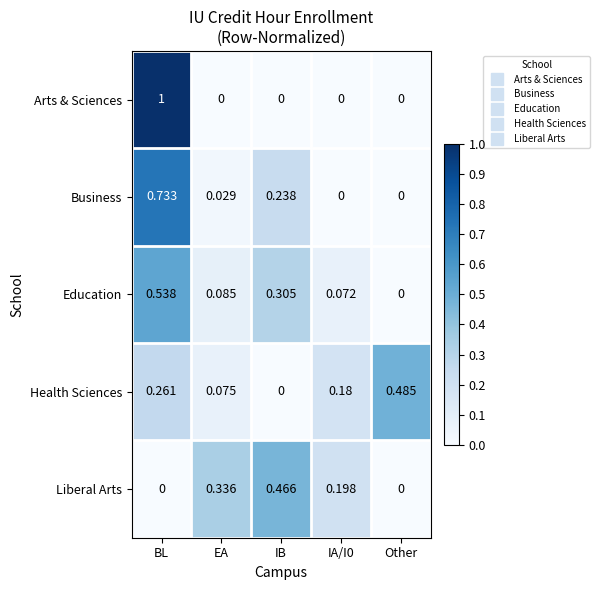

Which series has the largest range (max minus min)?

Arts & Sciences